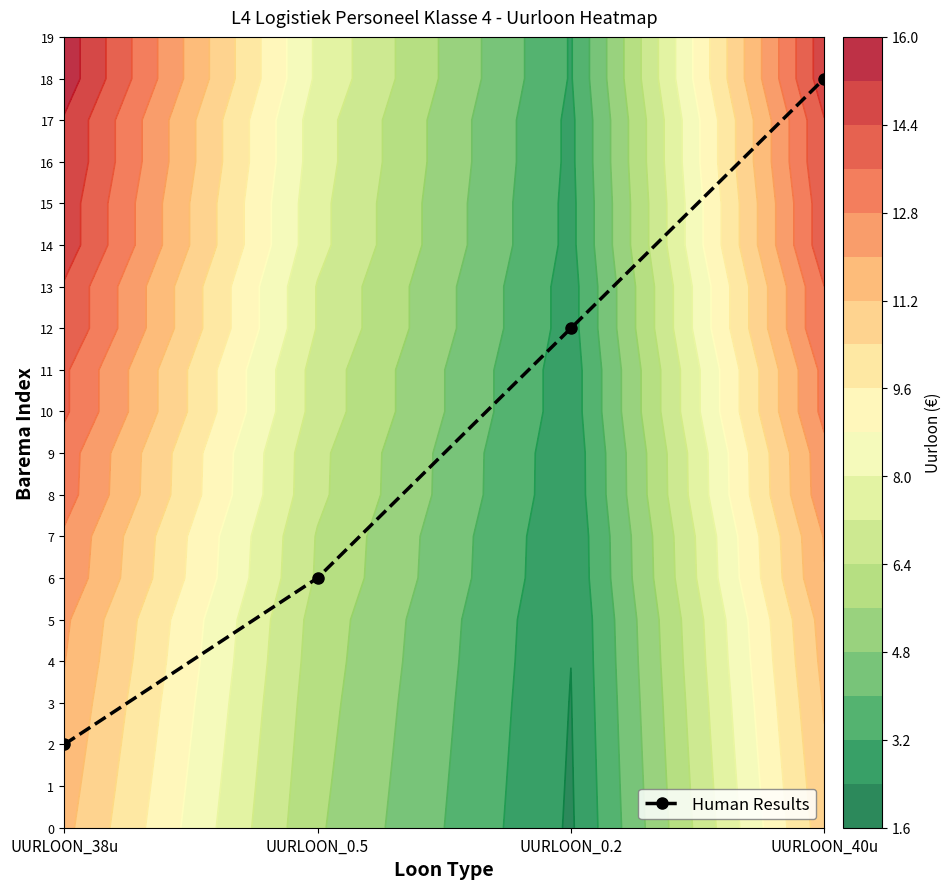

Count the number of categories in the chart.

4